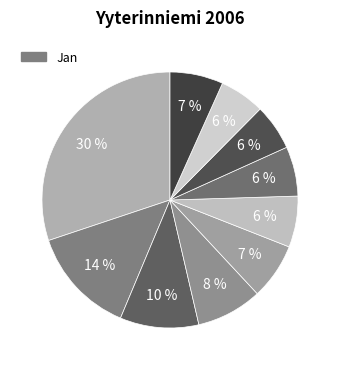

Count the number of slices in the pie.

10